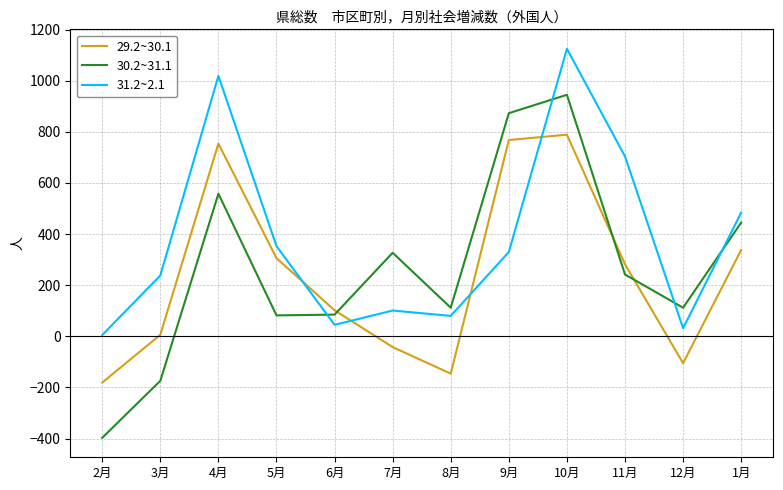

What is the sum of the 29.2~30.1 values at 9月 and 1月?

1106